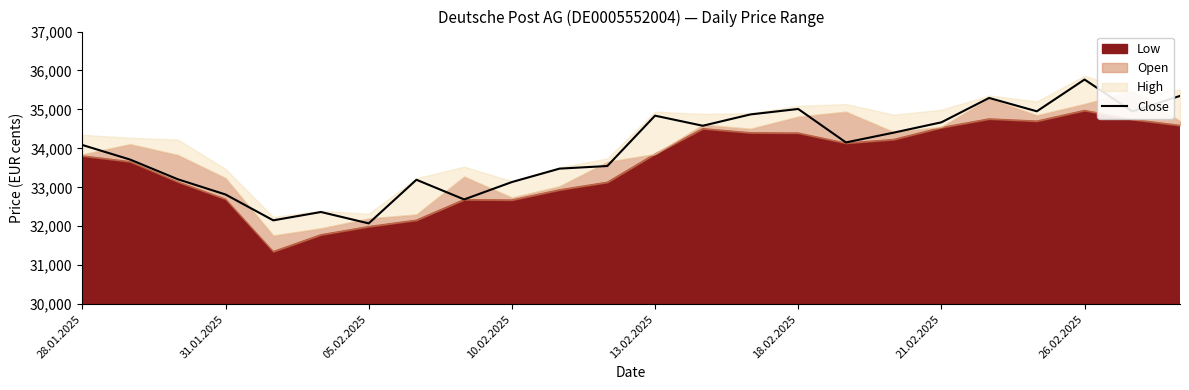

True or false: Close has a value of 54950 at 31.01.2025.

False